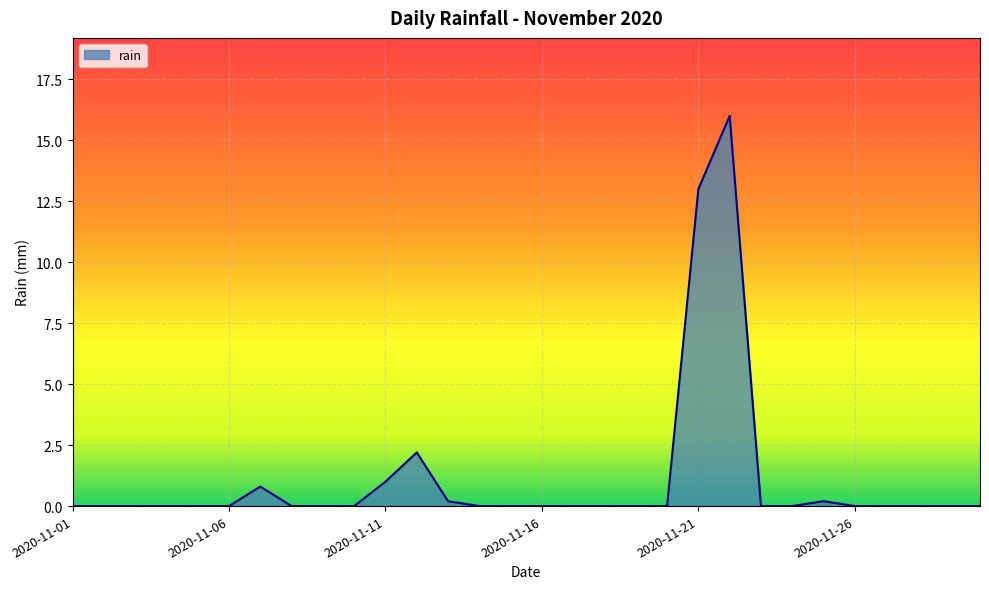

What is the difference between the maximum and minimum values?

16.0